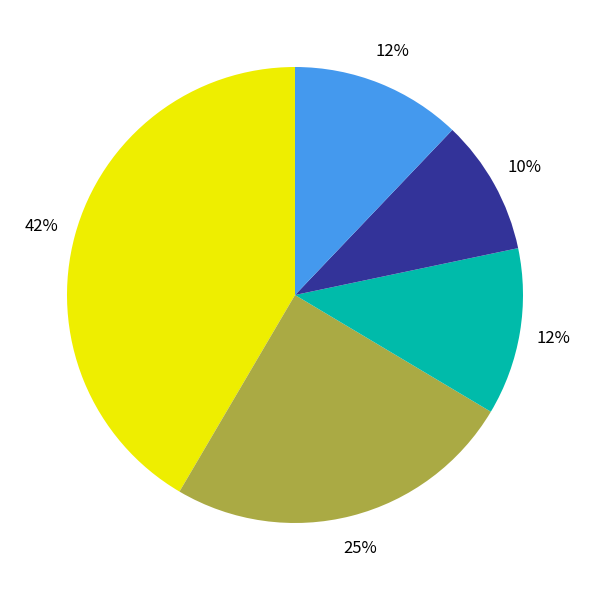

Is there any slice that represents more than half of the pie?

No